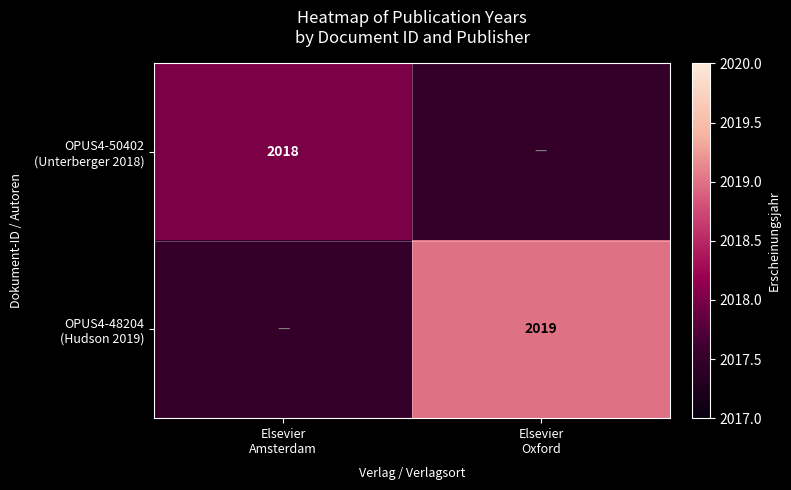

At which category is the sum across all series the highest?

Elsevier
Oxford